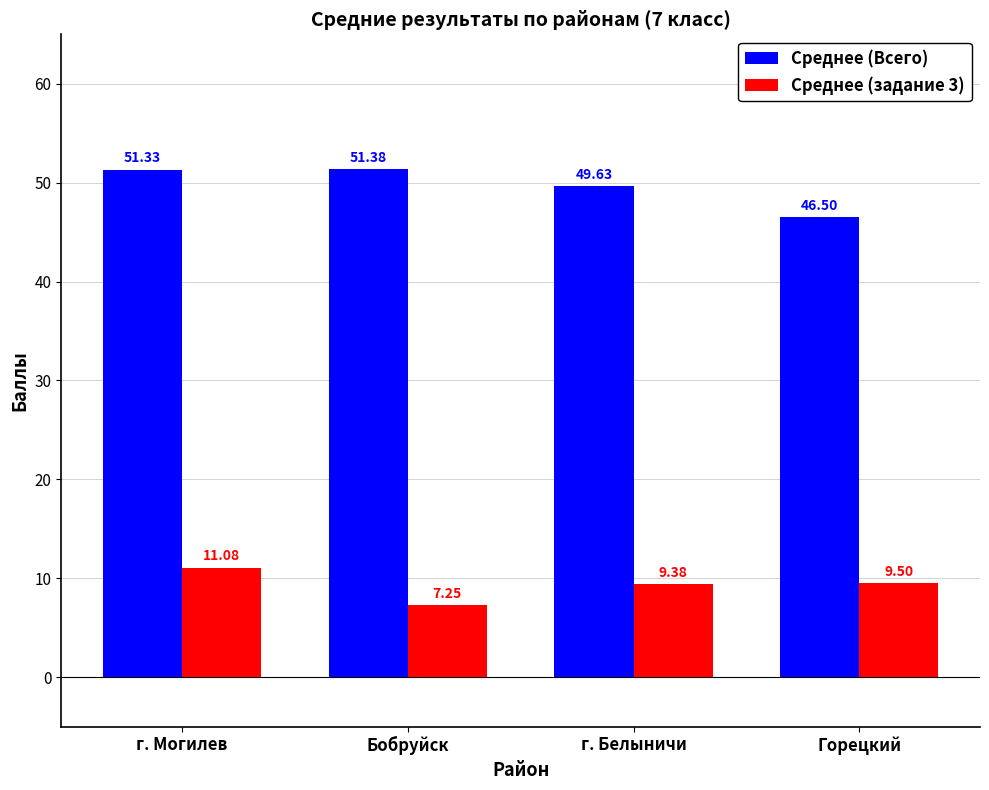

Which series has the largest total across all categories?

Среднее (Всего)